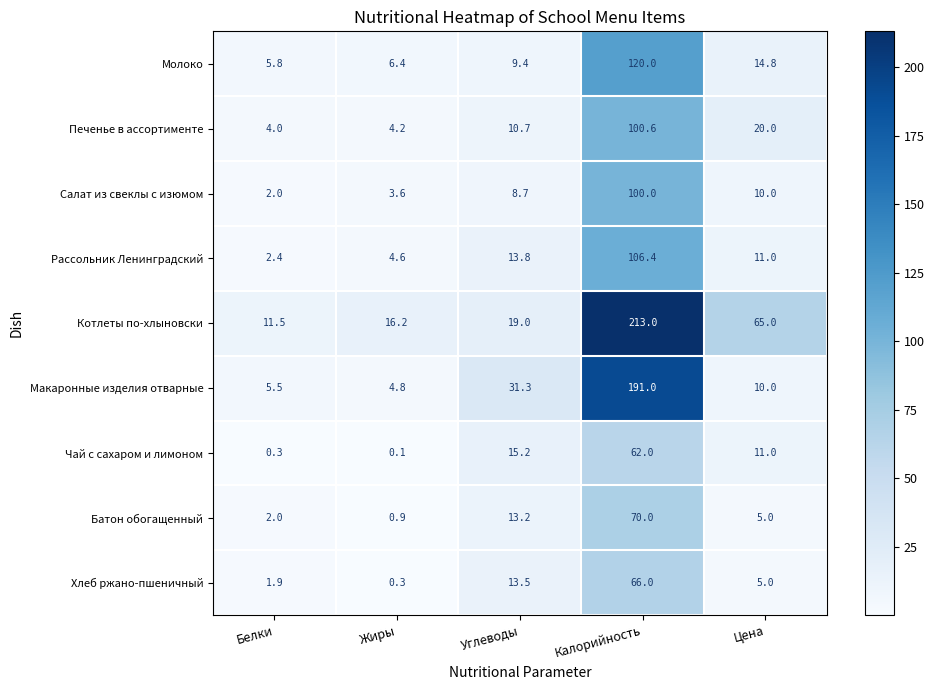

Is the value of Хлеб ржано-пшеничный at Цена greater than the value of Котлеты по-хлыновски at Жиры?

No